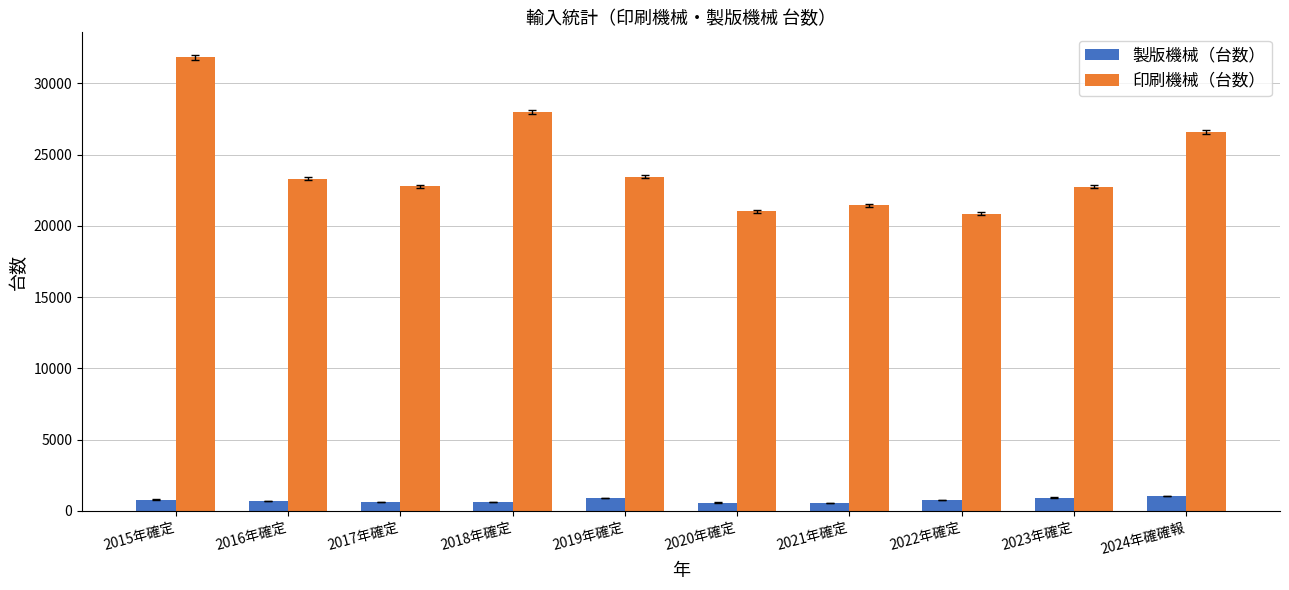

Rank the series by their maximum value, from lowest to highest.

製版機械（台数）, 印刷機械（台数）